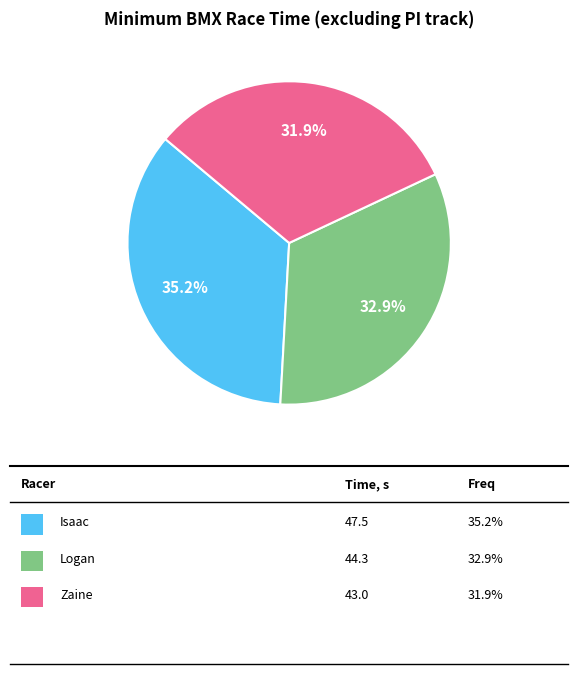

Is there any slice that represents more than half of the pie?

No